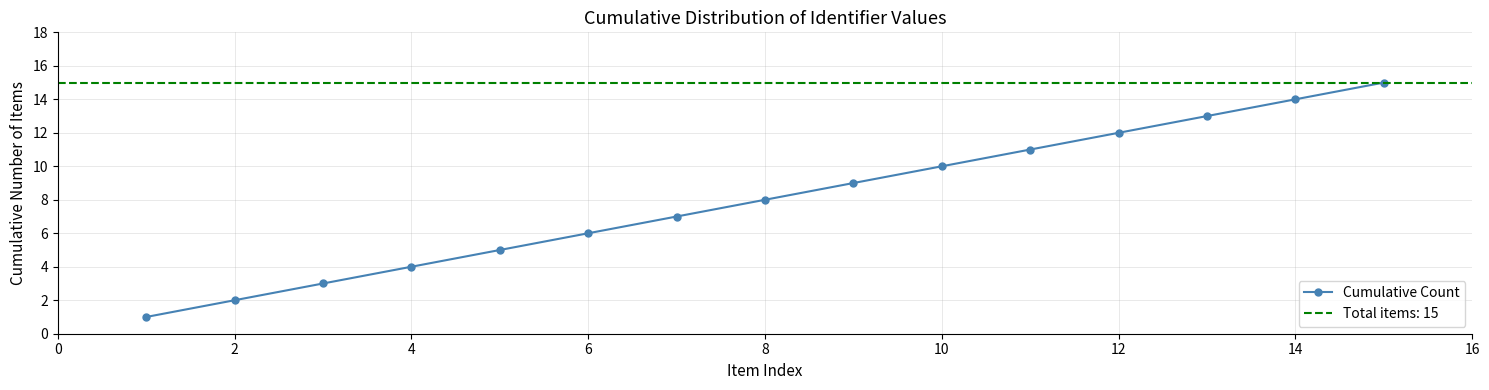

What is the sum of all values?

120